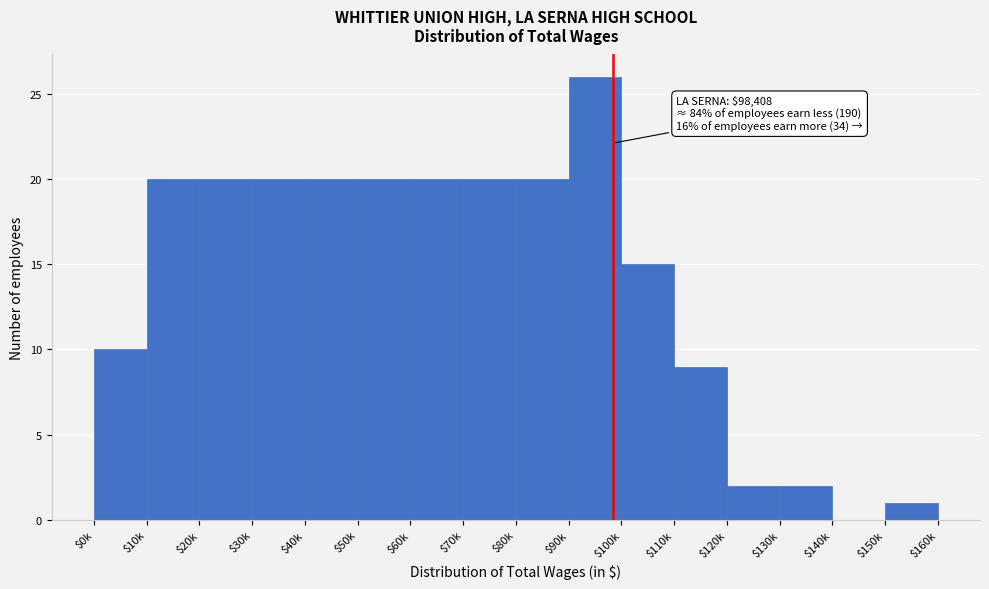

At which label is the value closest to 13?

$100k